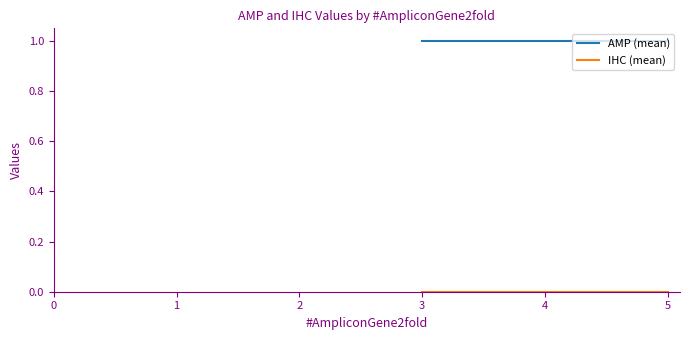

Is the value of IHC (mean) at 5 greater than the value of AMP (mean) at 5?

No